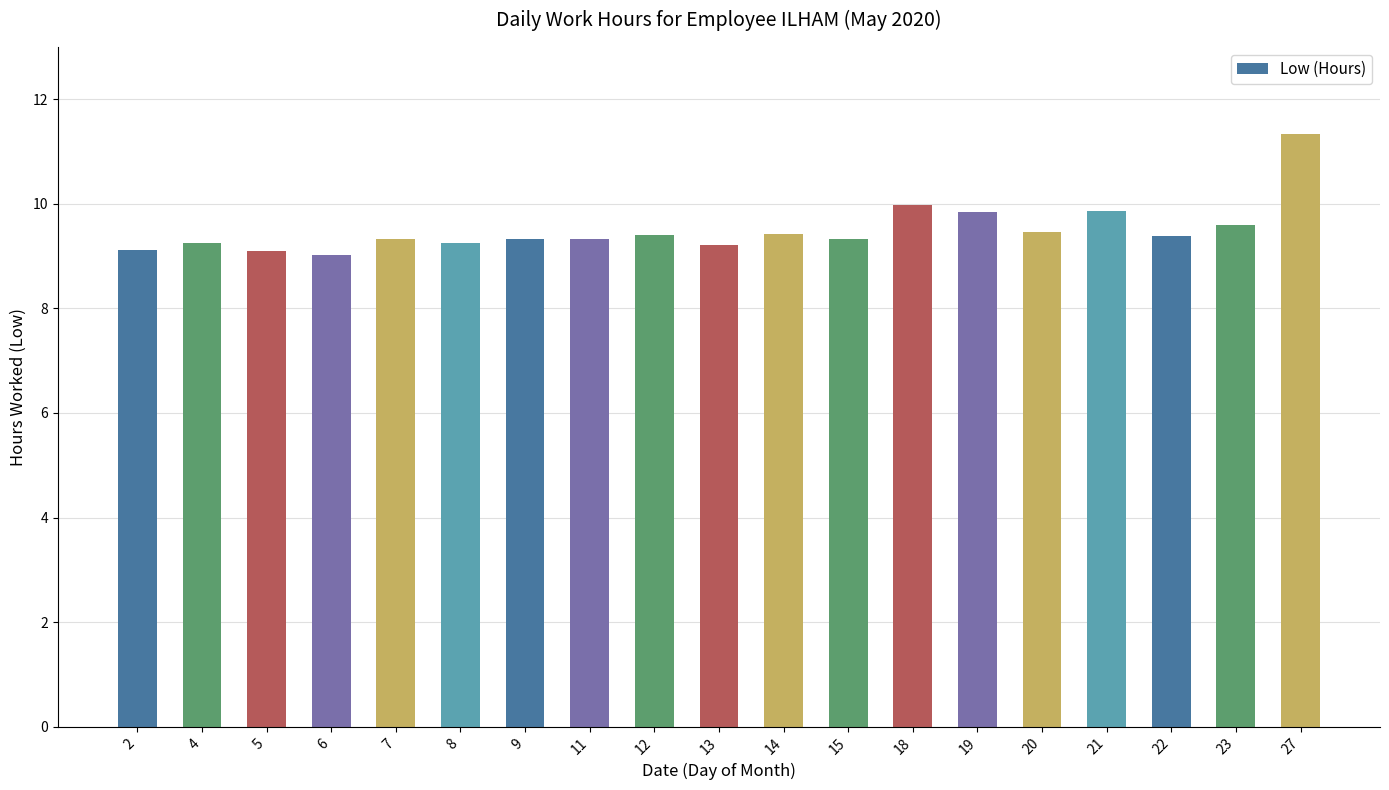

Does the chart contain any negative values?

No